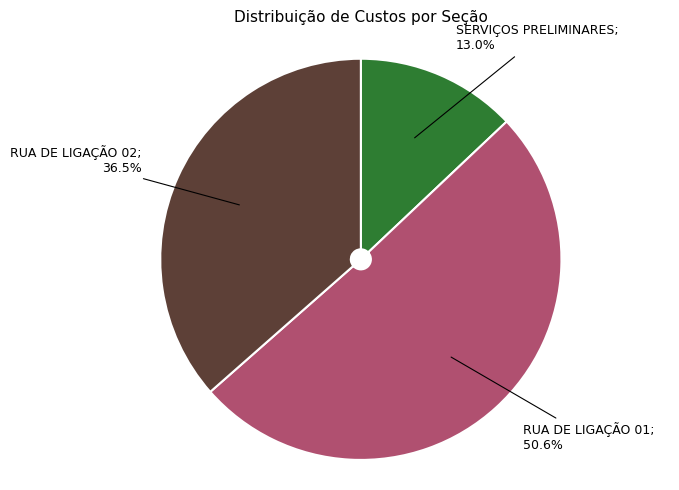

Count the number of slices in the pie.

3